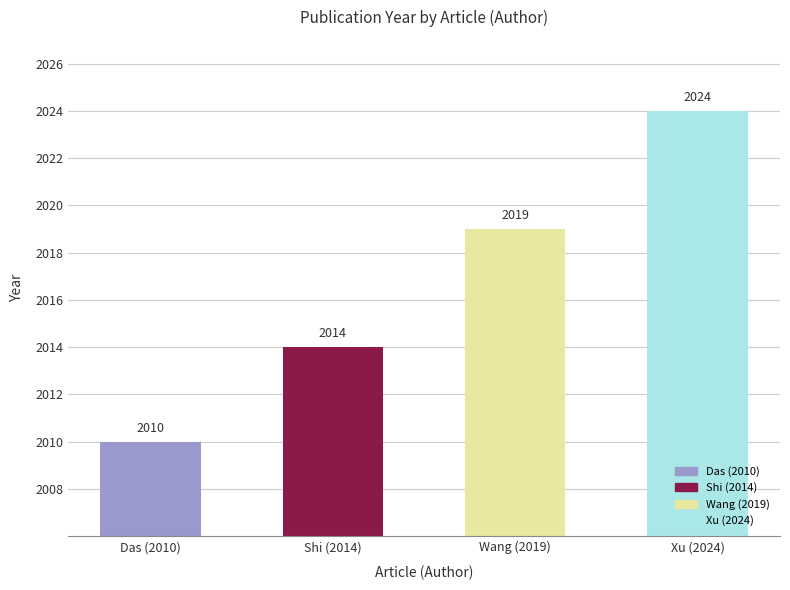

The value at Shi (2014) is 1207. True or false?

False